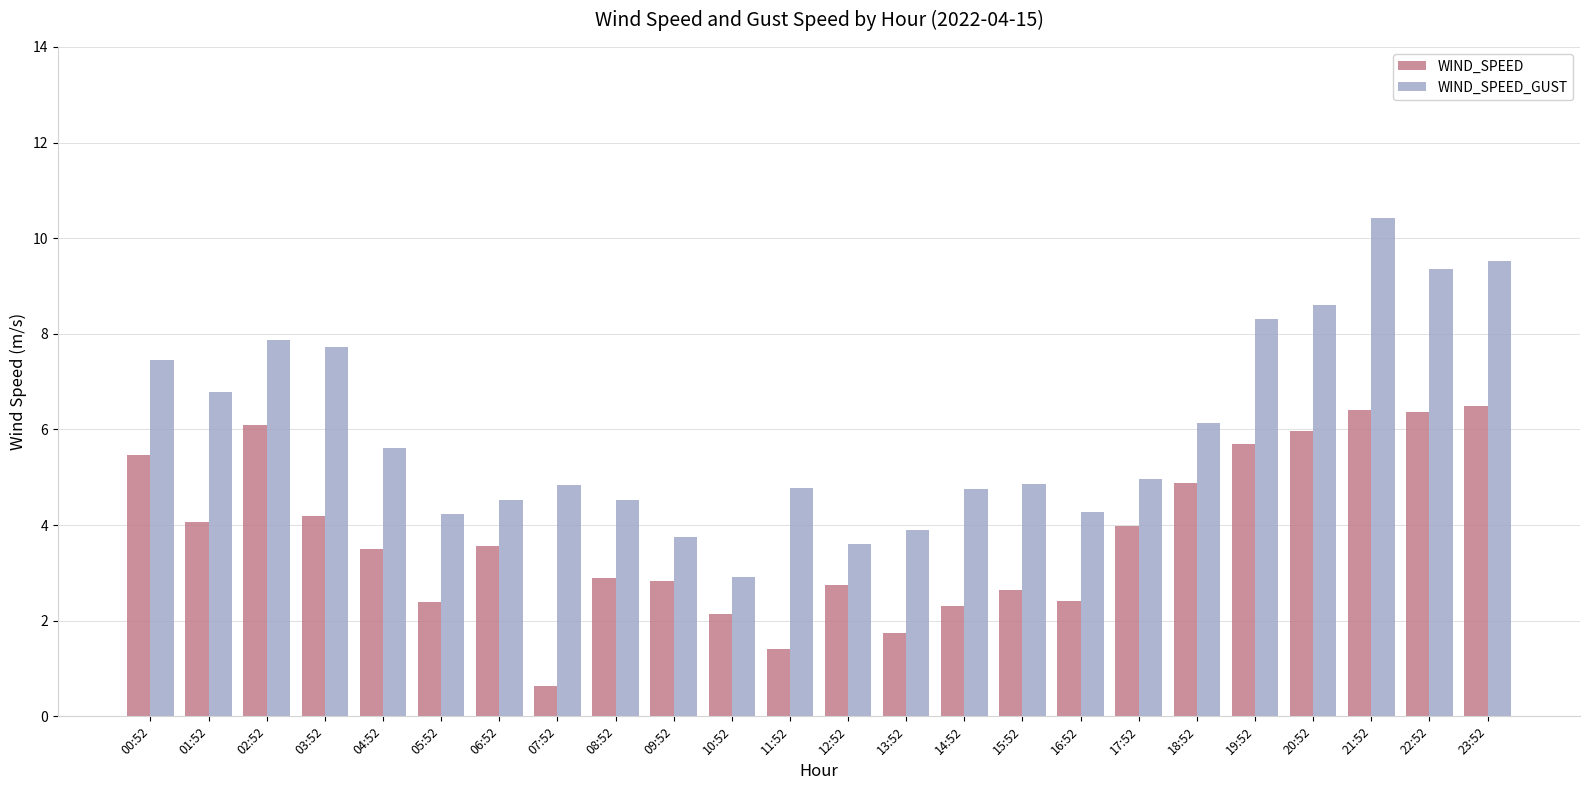

The WIND_SPEED_GUST series shows 2.3 at 15:52. True or false?

False